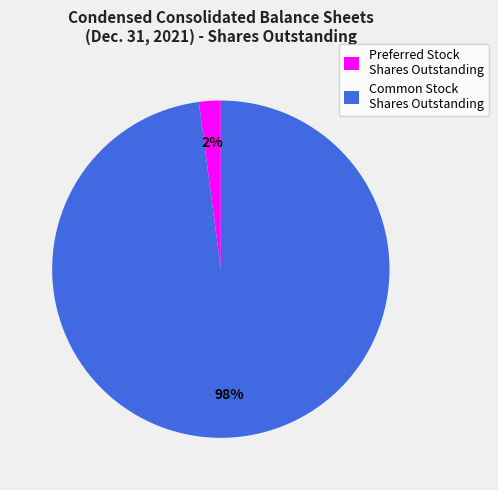

Between Preferred Stock Shares Outstanding and Common Stock Shares Outstanding, which is larger?

Common Stock Shares Outstanding